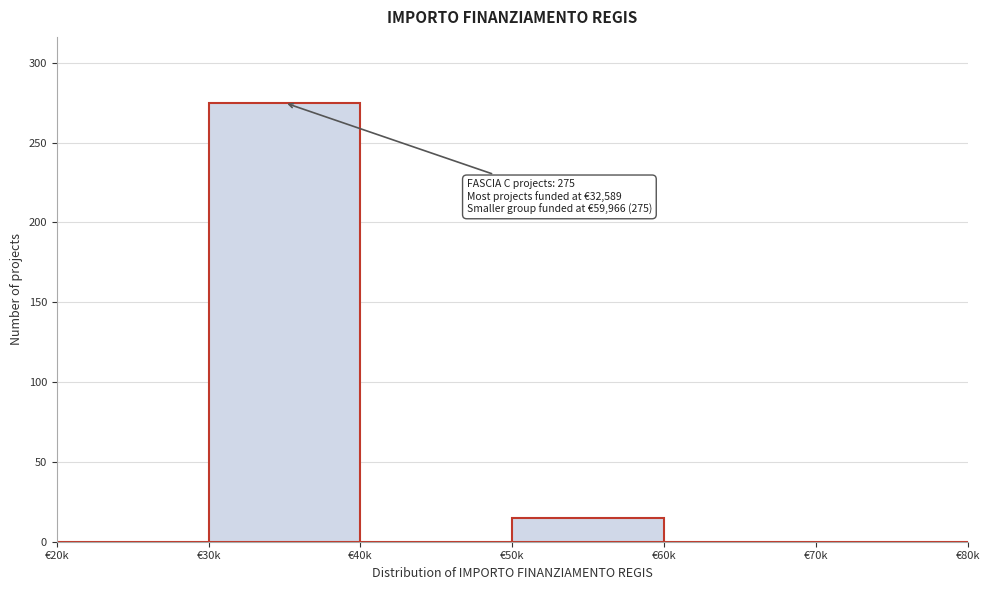

Reading left to right, extract all data points from this chart.

€20k=0	€30k=275	€40k=0	€50k=15	€60k=0	€70k=0